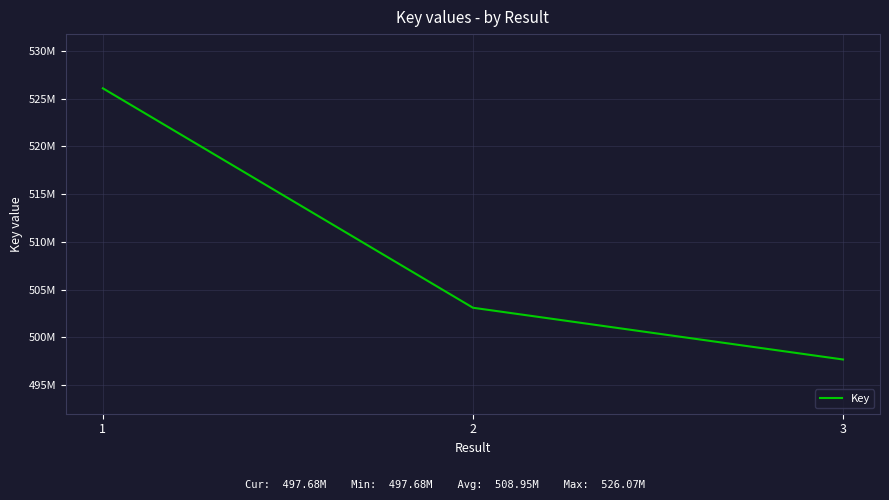

Does the chart have visible grid lines?

Yes